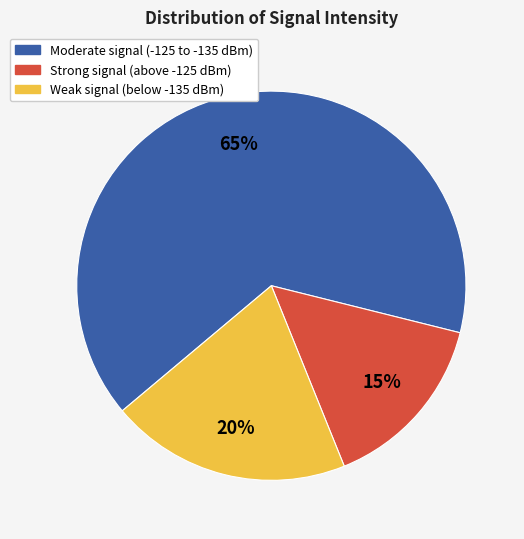

Which category has the smallest portion of the pie?

Strong signal (above -125 dBm)